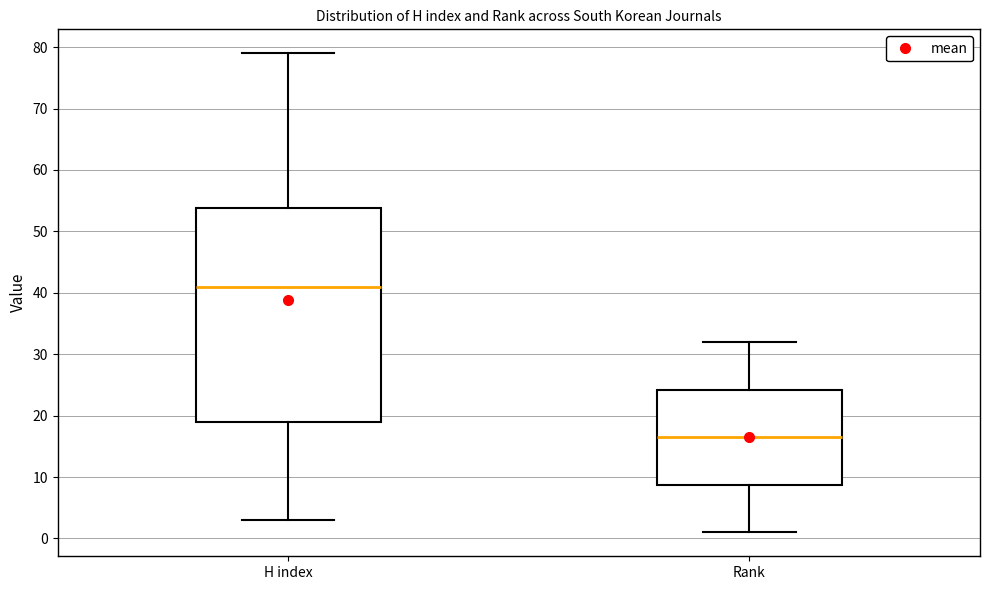

Which box has the highest median line?

H index